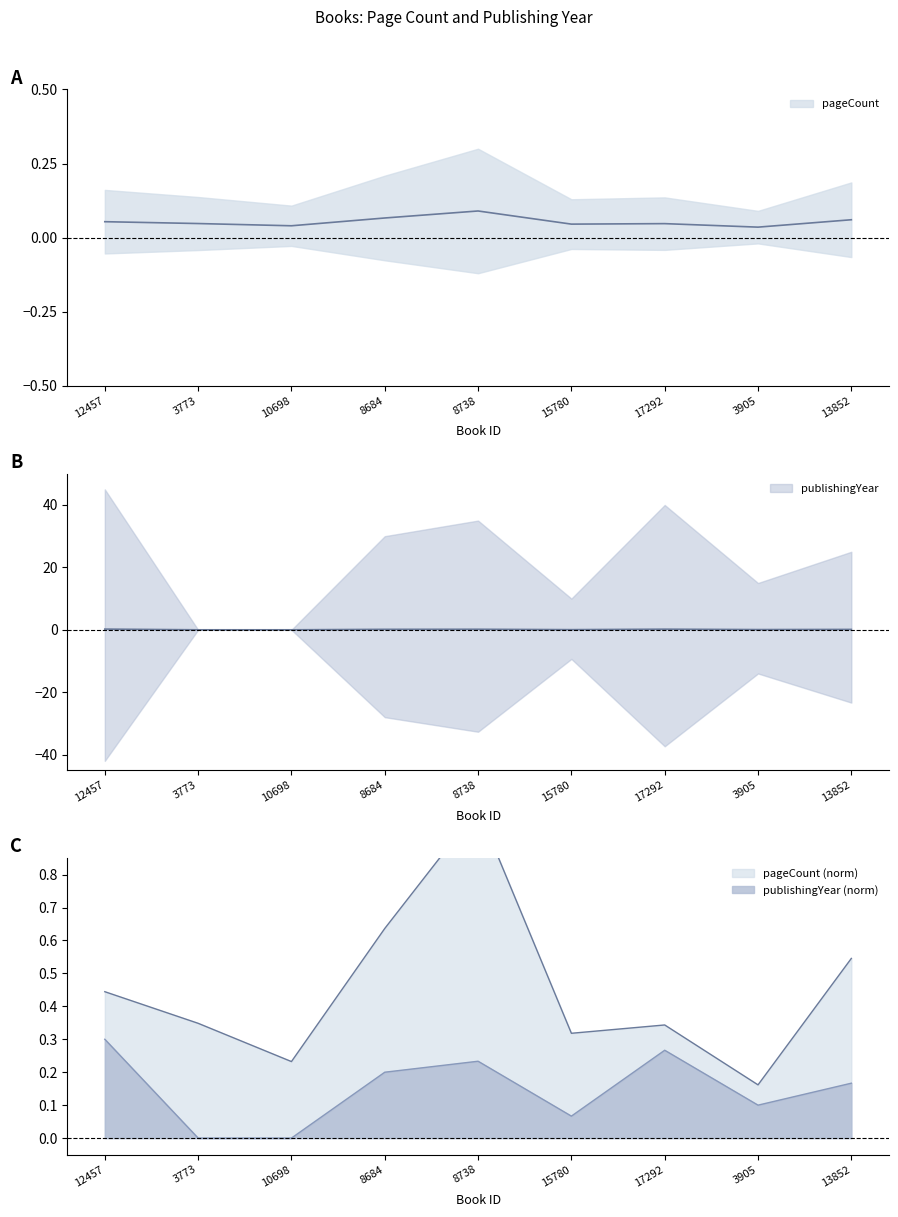

Reading left to right, extract all data points from this chart.

pageCount: 12457=0.1	3773=0.0	10698=0.0	8684=0.1	8738=0.1	15780=0.0	17292=0.0	3905=0.0	13852=0.1
publishingYear: 12457=0.2	3773=0.0	10698=0.0	8684=0.1	8738=0.2	15780=0.1	17292=0.2	3905=0.1	13852=0.1